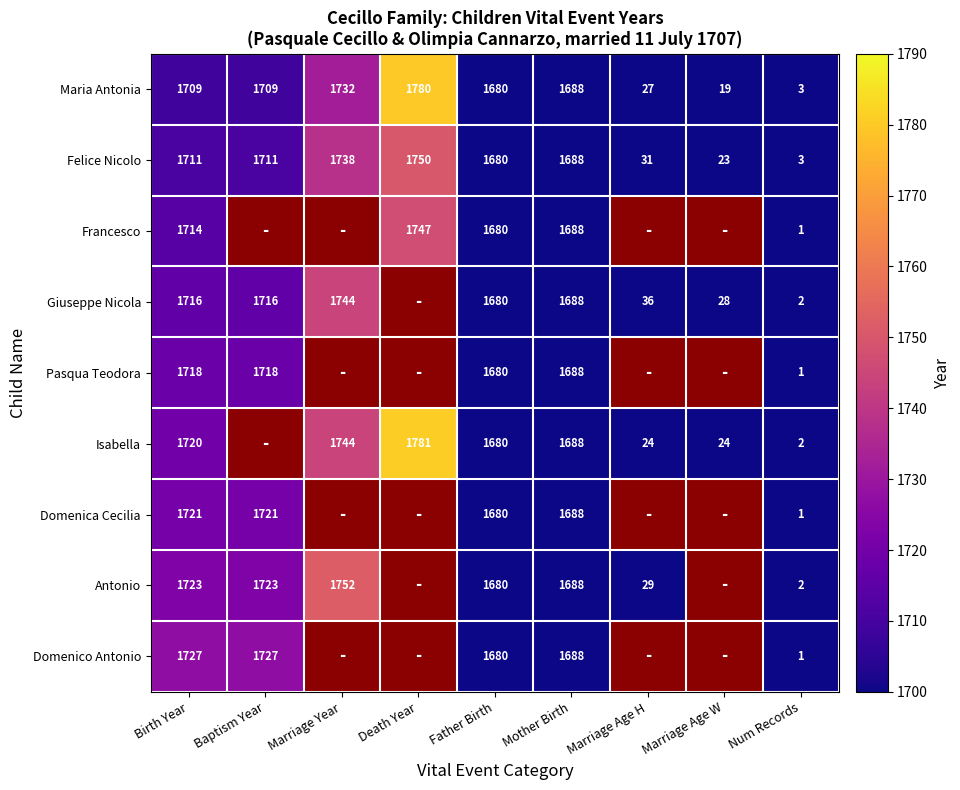

True or false: Pasqua Teodora has a value of 776.1 at Baptism Year.

False